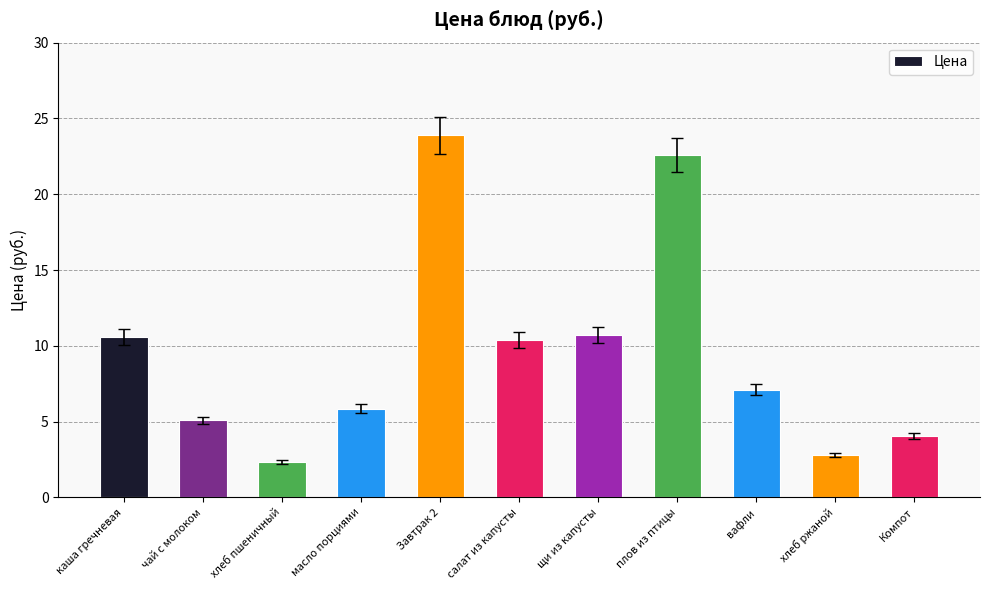

Which label corresponds to the largest value in the chart?

Завтрак 2